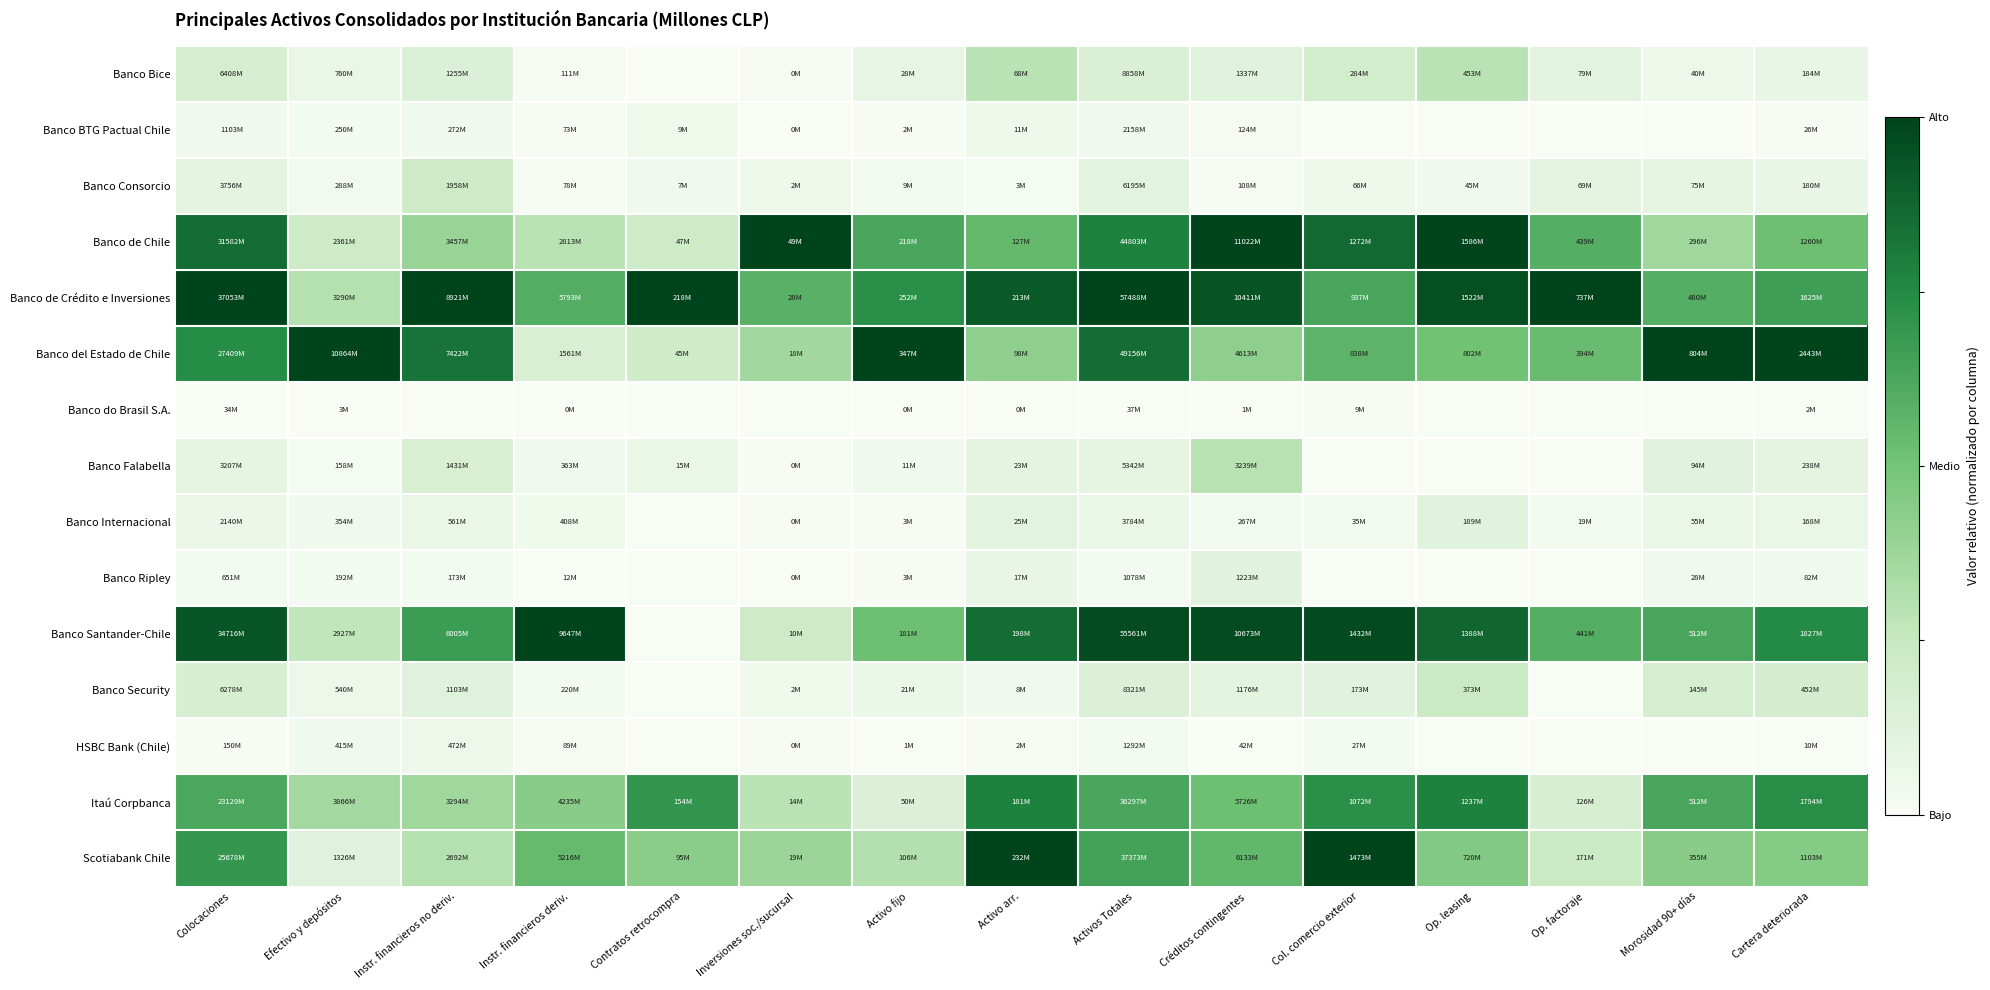

Reading left to right, what are all the values shown in this chart?

Banco Bice: Colocaciones=0.2	Efectivo y depósitos=0.1	Instr. financieros no deriv.=0.1	Instr. financieros deriv.=0.0	Contratos retrocompra=0.0	Inversiones soc./sucursal=0.0	Activo fijo=0.1	Activo arr.=0.3	Activos Totales=0.2	Créditos contingentes=0.1	Col. comercio exterior=0.2	Op. leasing=0.3	Op. factoraje=0.1	Morosidad 90+ días=0.0	Cartera deteriorada=0.1
Banco BTG Pactual Chile: Colocaciones=0.0	Efectivo y depósitos=0.0	Instr. financieros no deriv.=0.0	Instr. financieros deriv.=0.0	Contratos retrocompra=0.0	Inversiones soc./sucursal=0.0	Activo fijo=0.0	Activo arr.=0.0	Activos Totales=0.0	Créditos contingentes=0.0	Col. comercio exterior=0.0	Op. leasing=0.0	Op. factoraje=0.0	Morosidad 90+ días=0.0	Cartera deteriorada=0.0
Banco Consorcio: Colocaciones=0.1	Efectivo y depósitos=0.0	Instr. financieros no deriv.=0.2	Instr. financieros deriv.=0.0	Contratos retrocompra=0.0	Inversiones soc./sucursal=0.0	Activo fijo=0.0	Activo arr.=0.0	Activos Totales=0.1	Créditos contingentes=0.0	Col. comercio exterior=0.0	Op. leasing=0.0	Op. factoraje=0.1	Morosidad 90+ días=0.1	Cartera deteriorada=0.1
Banco de Chile: Colocaciones=0.9	Efectivo y depósitos=0.2	Instr. financieros no deriv.=0.4	Instr. financieros deriv.=0.3	Contratos retrocompra=0.2	Inversiones soc./sucursal=1.0	Activo fijo=0.6	Activo arr.=0.5	Activos Totales=0.8	Créditos contingentes=1.0	Col. comercio exterior=0.9	Op. leasing=1.0	Op. factoraje=0.6	Morosidad 90+ días=0.4	Cartera deteriorada=0.5
Banco de Crédito e Inversiones: Colocaciones=1.0	Efectivo y depósitos=0.3	Instr. financieros no deriv.=1.0	Instr. financieros deriv.=0.6	Contratos retrocompra=1.0	Inversiones soc./sucursal=0.6	Activo fijo=0.7	Activo arr.=0.9	Activos Totales=1.0	Créditos contingentes=0.9	Col. comercio exterior=0.6	Op. leasing=1.0	Op. factoraje=1.0	Morosidad 90+ días=0.6	Cartera deteriorada=0.7
Banco del Estado de Chile: Colocaciones=0.7	Efectivo y depósitos=1.0	Instr. financieros no deriv.=0.8	Instr. financieros deriv.=0.2	Contratos retrocompra=0.2	Inversiones soc./sucursal=0.4	Activo fijo=1.0	Activo arr.=0.4	Activos Totales=0.9	Créditos contingentes=0.4	Col. comercio exterior=0.6	Op. leasing=0.5	Op. factoraje=0.5	Morosidad 90+ días=1.0	Cartera deteriorada=1.0
Banco do Brasil S.A.: Colocaciones=0.0	Efectivo y depósitos=0.0	Instr. financieros no deriv.=0.0	Instr. financieros deriv.=0.0	Contratos retrocompra=0.0	Inversiones soc./sucursal=0.0	Activo fijo=0.0	Activo arr.=0.0	Activos Totales=0.0	Créditos contingentes=0.0	Col. comercio exterior=0.0	Op. leasing=0.0	Op. factoraje=0.0	Morosidad 90+ días=0.0	Cartera deteriorada=0.0
Banco Falabella: Colocaciones=0.1	Efectivo y depósitos=0.0	Instr. financieros no deriv.=0.2	Instr. financieros deriv.=0.0	Contratos retrocompra=0.1	Inversiones soc./sucursal=0.0	Activo fijo=0.0	Activo arr.=0.1	Activos Totales=0.1	Créditos contingentes=0.3	Col. comercio exterior=0.0	Op. leasing=0.0	Op. factoraje=0.0	Morosidad 90+ días=0.1	Cartera deteriorada=0.1
Banco Internacional: Colocaciones=0.1	Efectivo y depósitos=0.0	Instr. financieros no deriv.=0.1	Instr. financieros deriv.=0.0	Contratos retrocompra=0.0	Inversiones soc./sucursal=0.0	Activo fijo=0.0	Activo arr.=0.1	Activos Totales=0.1	Créditos contingentes=0.0	Col. comercio exterior=0.0	Op. leasing=0.1	Op. factoraje=0.0	Morosidad 90+ días=0.1	Cartera deteriorada=0.1
Banco Ripley: Colocaciones=0.0	Efectivo y depósitos=0.0	Instr. financieros no deriv.=0.0	Instr. financieros deriv.=0.0	Contratos retrocompra=0.0	Inversiones soc./sucursal=0.0	Activo fijo=0.0	Activo arr.=0.1	Activos Totales=0.0	Créditos contingentes=0.1	Col. comercio exterior=0.0	Op. leasing=0.0	Op. factoraje=0.0	Morosidad 90+ días=0.0	Cartera deteriorada=0.0
Banco Santander-Chile: Colocaciones=0.9	Efectivo y depósitos=0.3	Instr. financieros no deriv.=0.7	Instr. financieros deriv.=1.0	Contratos retrocompra=0.0	Inversiones soc./sucursal=0.2	Activo fijo=0.5	Activo arr.=0.9	Activos Totales=1.0	Créditos contingentes=1.0	Col. comercio exterior=1.0	Op. leasing=0.9	Op. factoraje=0.6	Morosidad 90+ días=0.6	Cartera deteriorada=0.7
Banco Security: Colocaciones=0.2	Efectivo y depósitos=0.0	Instr. financieros no deriv.=0.1	Instr. financieros deriv.=0.0	Contratos retrocompra=0.0	Inversiones soc./sucursal=0.0	Activo fijo=0.1	Activo arr.=0.0	Activos Totales=0.1	Créditos contingentes=0.1	Col. comercio exterior=0.1	Op. leasing=0.2	Op. factoraje=0.0	Morosidad 90+ días=0.2	Cartera deteriorada=0.2
HSBC Bank (Chile): Colocaciones=0.0	Efectivo y depósitos=0.0	Instr. financieros no deriv.=0.1	Instr. financieros deriv.=0.0	Contratos retrocompra=0.0	Inversiones soc./sucursal=0.0	Activo fijo=0.0	Activo arr.=0.0	Activos Totales=0.0	Créditos contingentes=0.0	Col. comercio exterior=0.0	Op. leasing=0.0	Op. factoraje=0.0	Morosidad 90+ días=0.0	Cartera deteriorada=0.0
Itaú Corpbanca: Colocaciones=0.6	Efectivo y depósitos=0.4	Instr. financieros no deriv.=0.4	Instr. financieros deriv.=0.4	Contratos retrocompra=0.7	Inversiones soc./sucursal=0.3	Activo fijo=0.1	Activo arr.=0.8	Activos Totales=0.6	Créditos contingentes=0.5	Col. comercio exterior=0.7	Op. leasing=0.8	Op. factoraje=0.2	Morosidad 90+ días=0.6	Cartera deteriorada=0.7
Scotiabank Chile: Colocaciones=0.7	Efectivo y depósitos=0.1	Instr. financieros no deriv.=0.3	Instr. financieros deriv.=0.5	Contratos retrocompra=0.4	Inversiones soc./sucursal=0.4	Activo fijo=0.3	Activo arr.=1.0	Activos Totales=0.7	Créditos contingentes=0.6	Col. comercio exterior=1.0	Op. leasing=0.5	Op. factoraje=0.2	Morosidad 90+ días=0.4	Cartera deteriorada=0.5